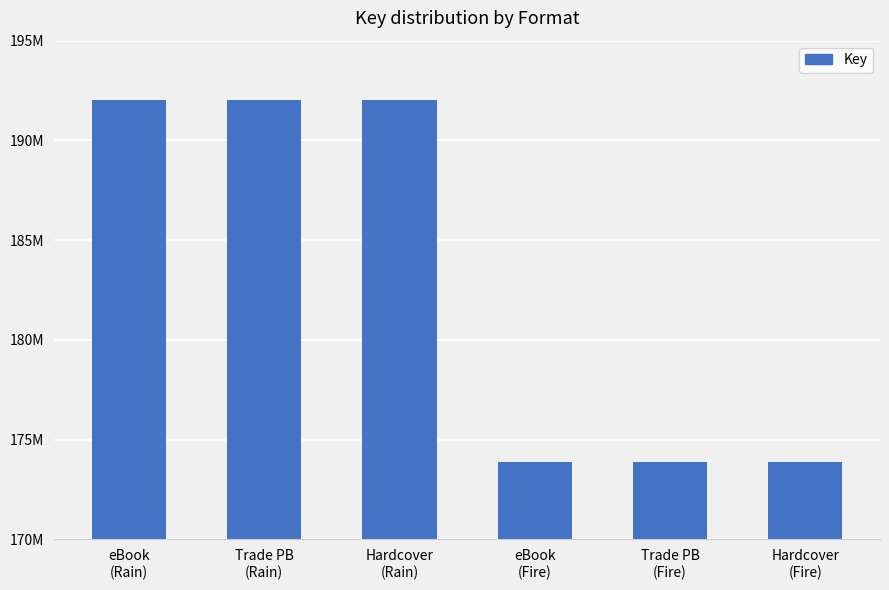

Which category has the highest value across all series?

eBook
(Rain)